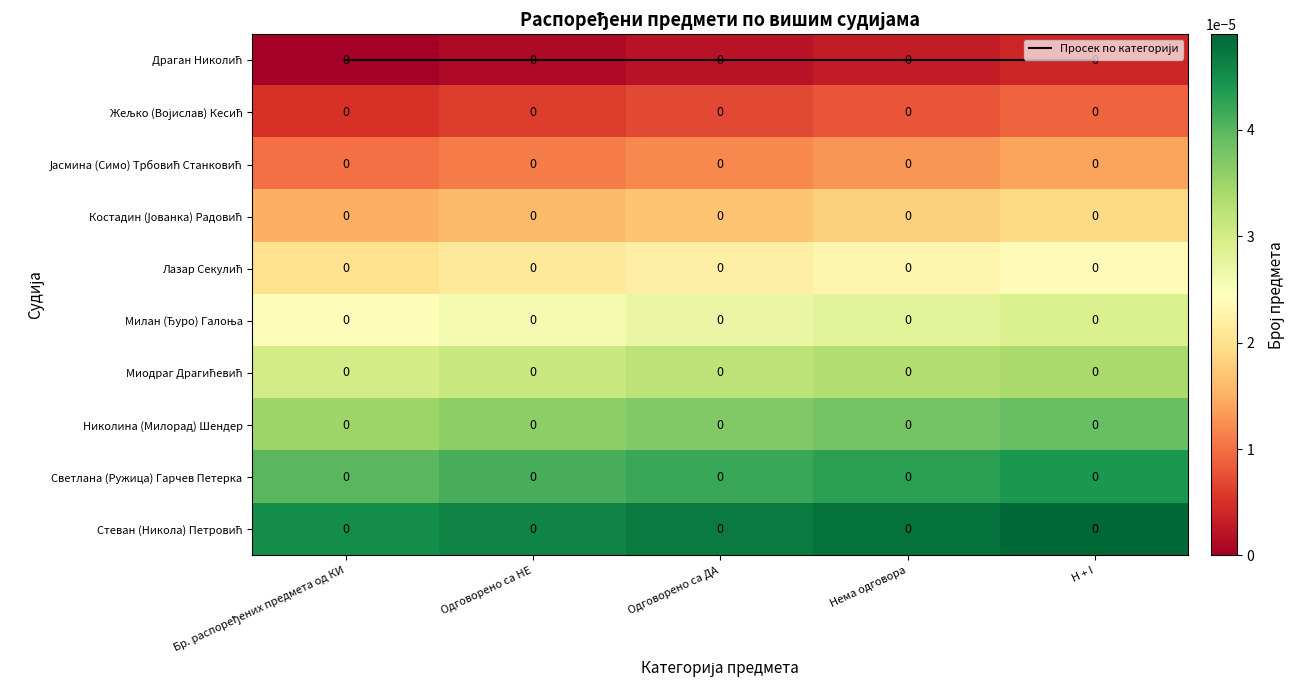

The row_3 series shows 0.0 at H + I. True or false?

True